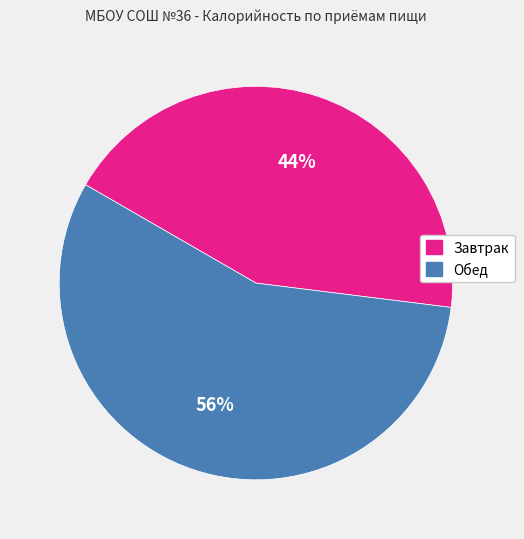

What is the smallest slice in the pie chart?

Завтрак